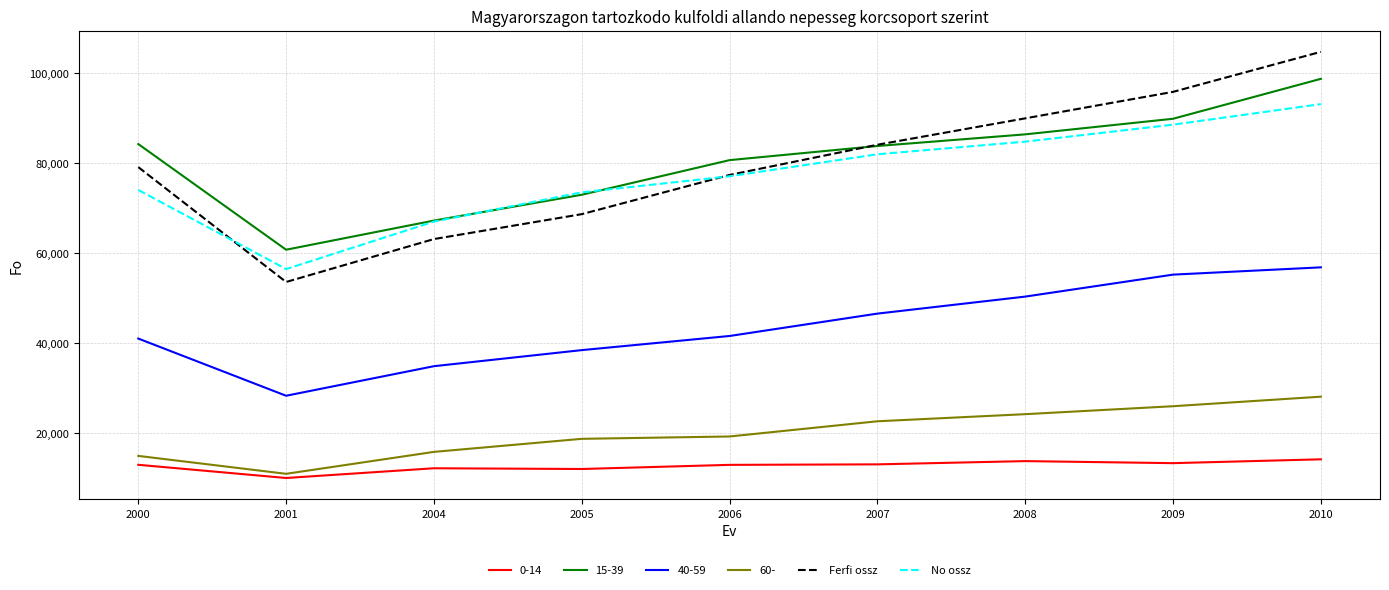

Which series changed the most between 2000 and 2009?

Ferfi ossz